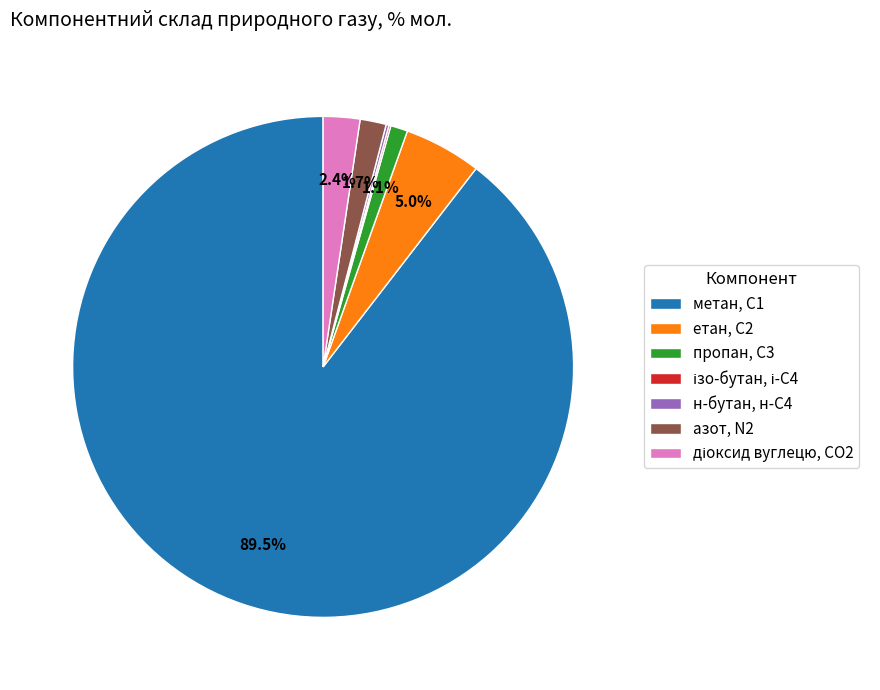

What is the largest slice in the pie chart?

метан, С1